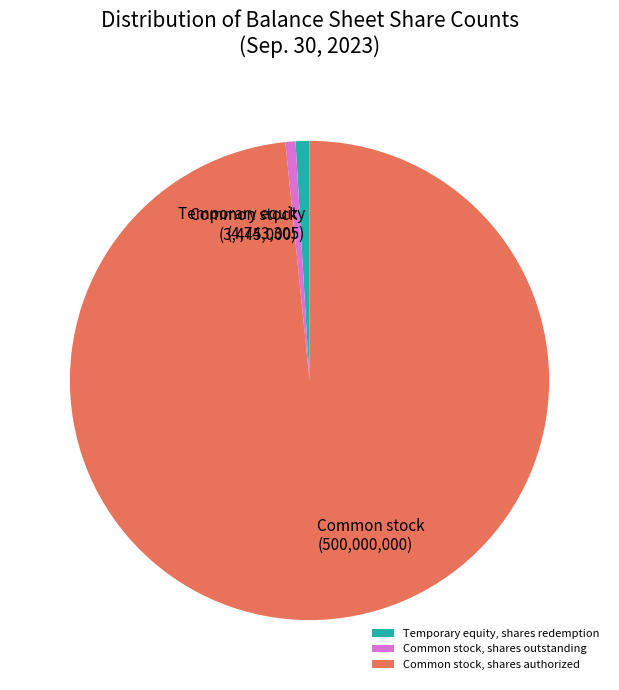

Is Common stock, shares outstanding the majority of the pie?

No